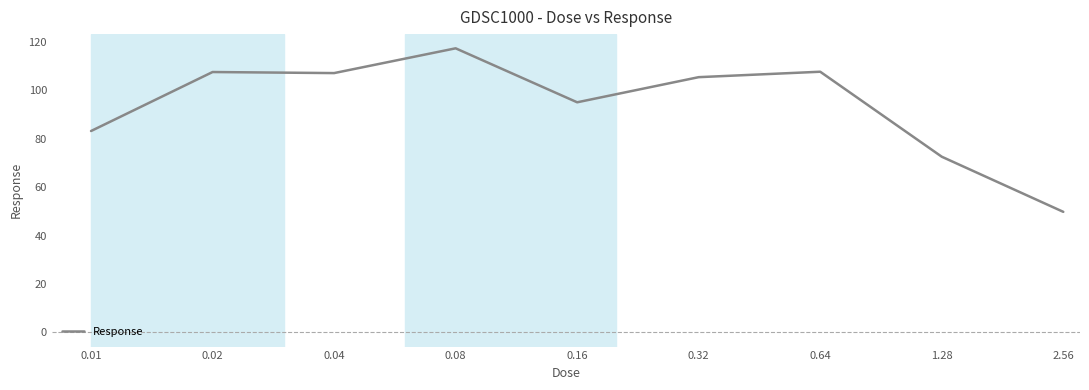

What is the difference between the maximum and minimum values?

67.6